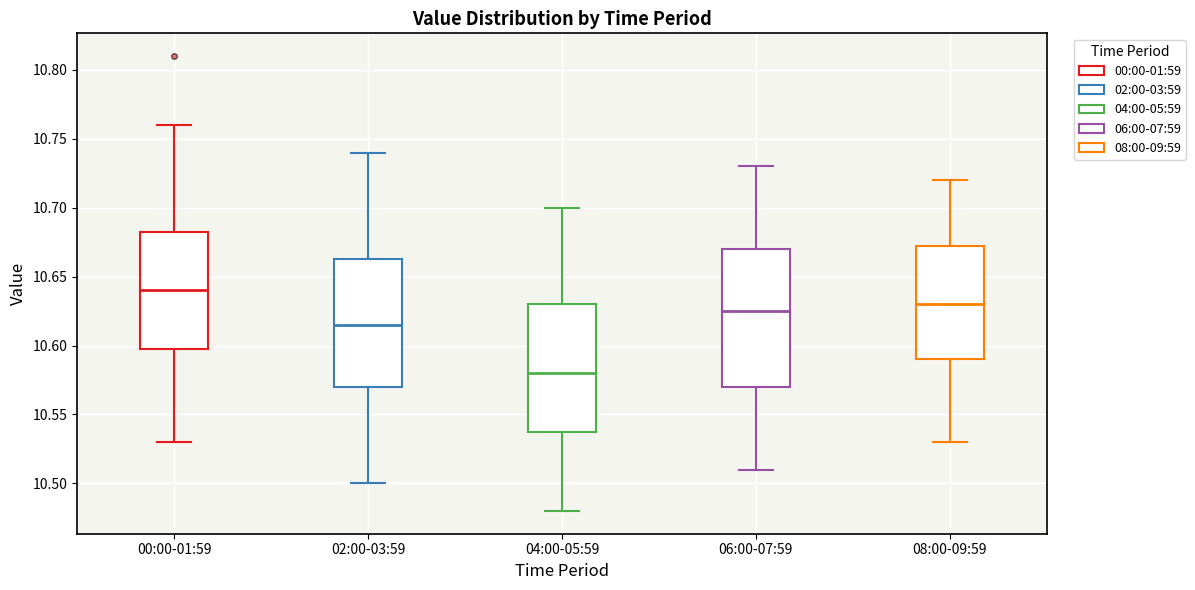

Reading left to right, transcribe this box plot: for each box, give where its median line is, the range the box spans, and where its two whiskers end, as read against the y-axis. The values are not printed on the chart, so give them approximately, as read against the axis.

00:00-01:59: median 10.640, box 10.600 to 10.685, whiskers 10.530 to 10.760
02:00-03:59: median 10.615, box 10.570 to 10.665, whiskers 10.500 to 10.740
04:00-05:59: median 10.580, box 10.540 to 10.630, whiskers 10.480 to 10.700
06:00-07:59: median 10.625, box 10.570 to 10.670, whiskers 10.510 to 10.730
08:00-09:59: median 10.630, box 10.590 to 10.675, whiskers 10.530 to 10.720